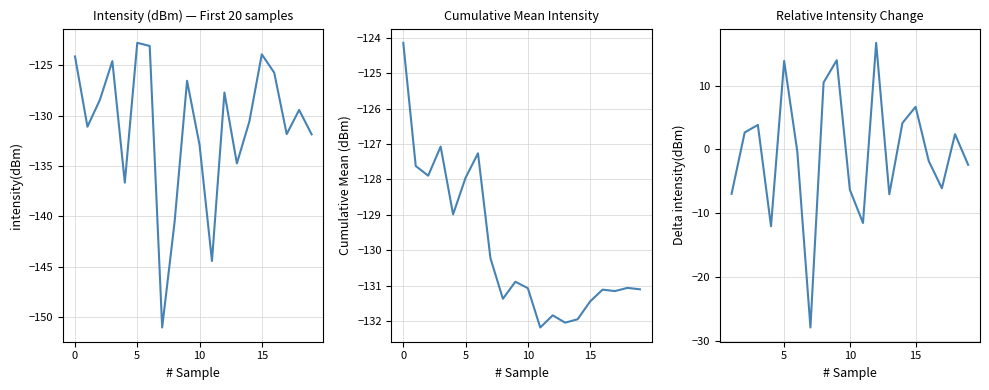

Reading left to right, extract all data points from this chart.

-124.1	-131.1	-128.4	-124.6	-136.6	-122.8	-123.1	-151.0	-140.5	-126.6	-132.9	-144.4	-127.7	-134.7	-130.6	-123.9	-125.8	-131.8	-129.4	-131.9